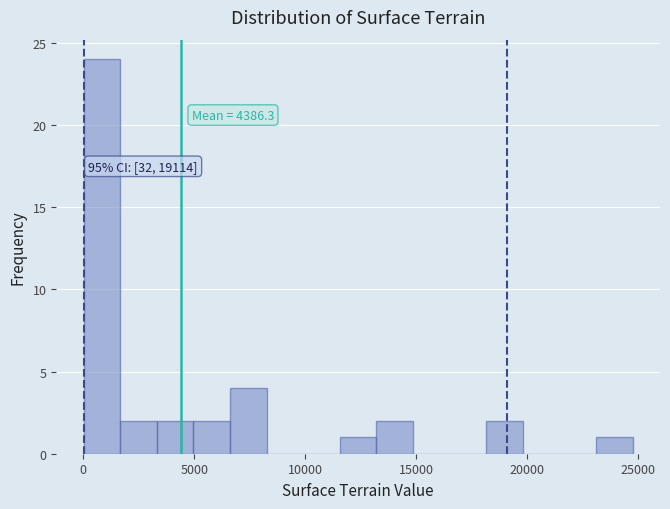

Read against the x-axis, roughly where is the centre of the tallest bar?

1000